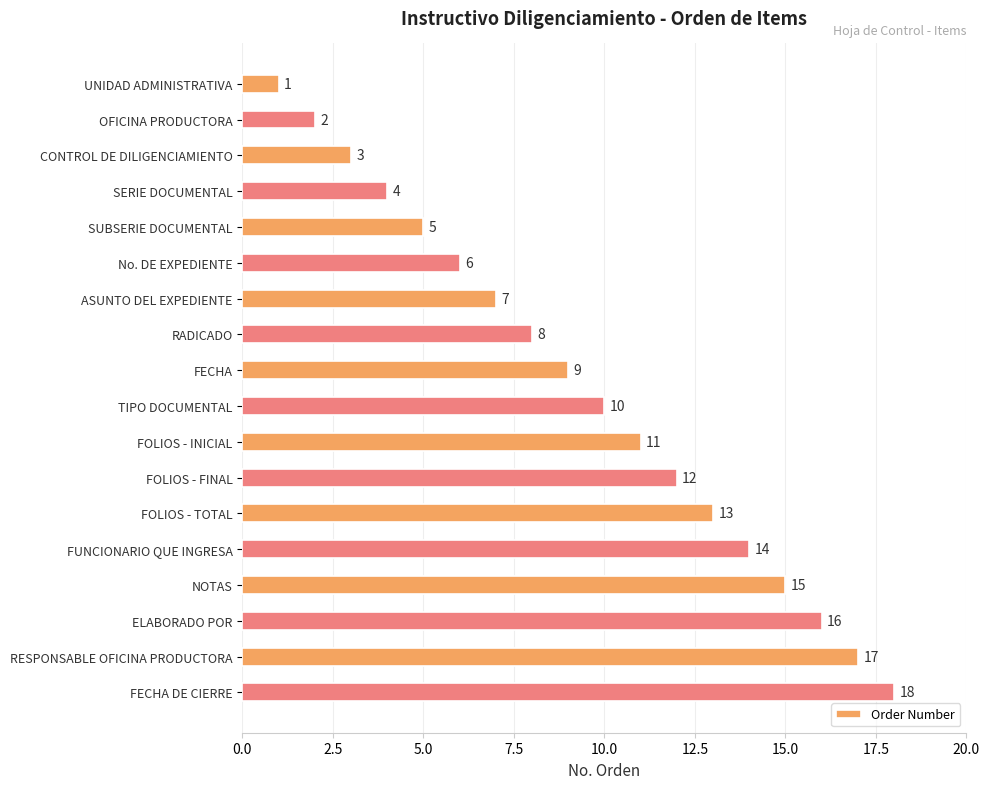

What is the difference between the maximum and minimum values?

17